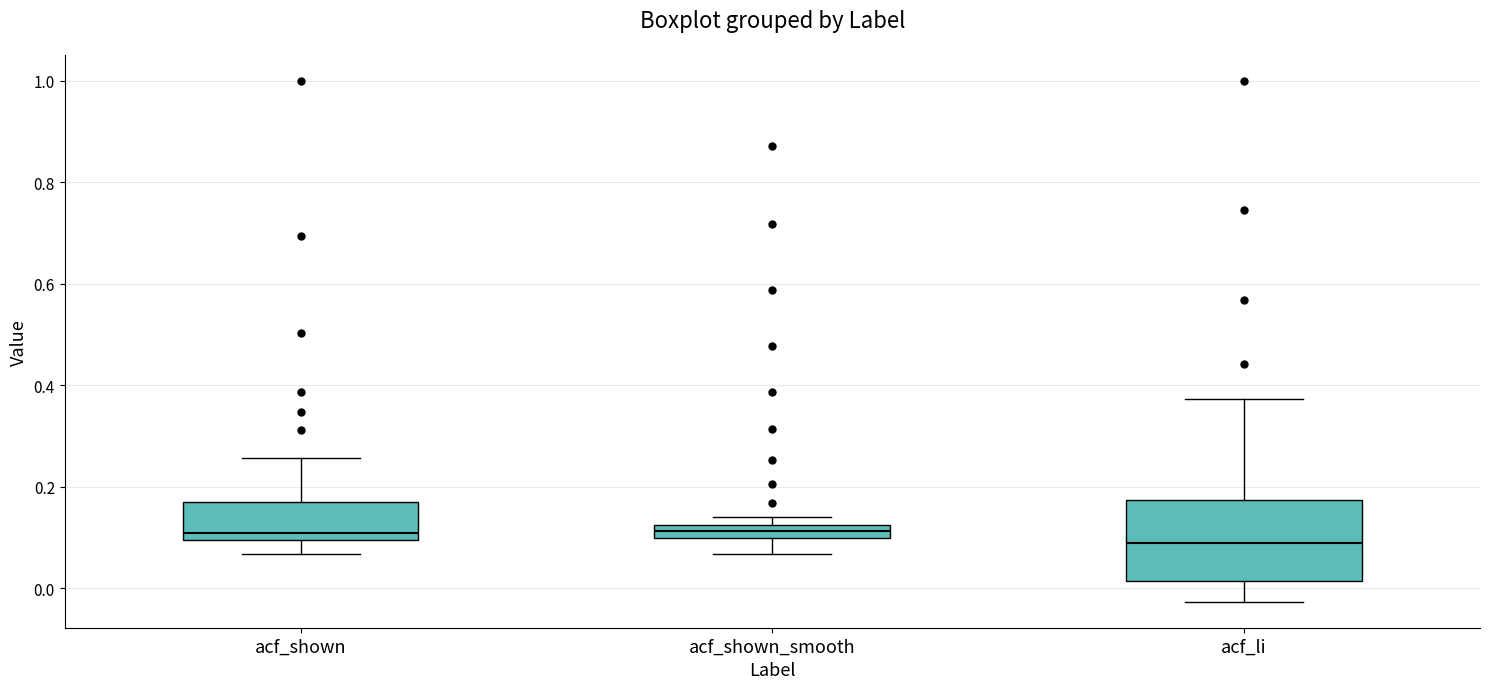

Which box's median line is the lowest?

acf_li